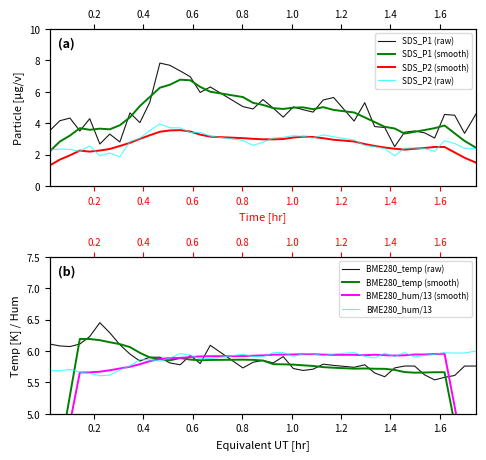

How many intersections are there between BME280_temperature and SDS_P1?

2